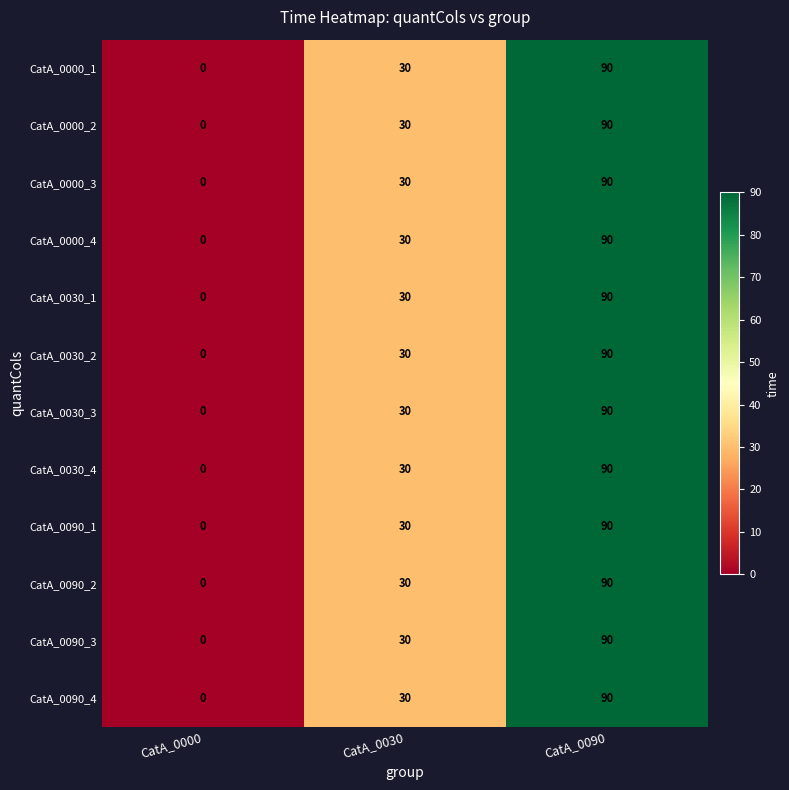

What is the total value across all series at CatA_0090?

1080